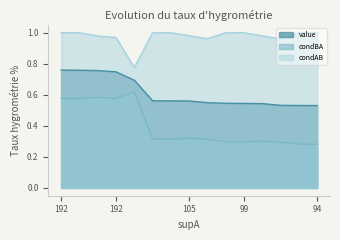

What is the difference between the maximum and minimum values in the value series?

0.2